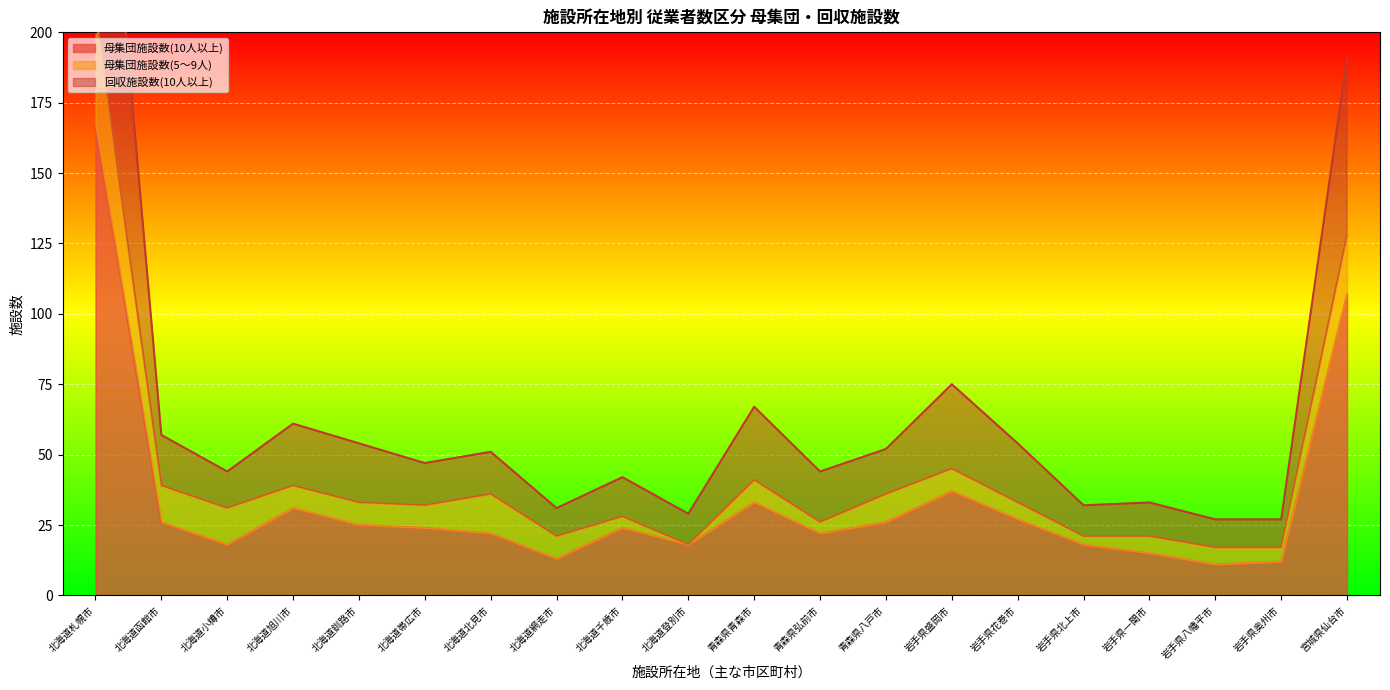

In 母集団施設数(10人以上), how many points are lower than both neighbors (excluding endpoints)?

5